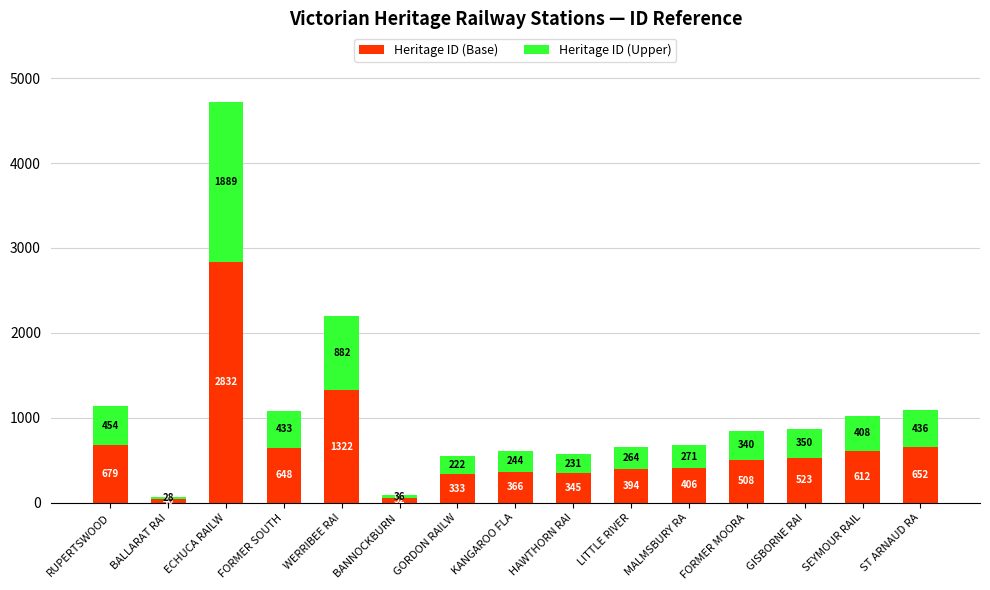

At which category is the sum across all series the highest?

ECHUCA RAILW